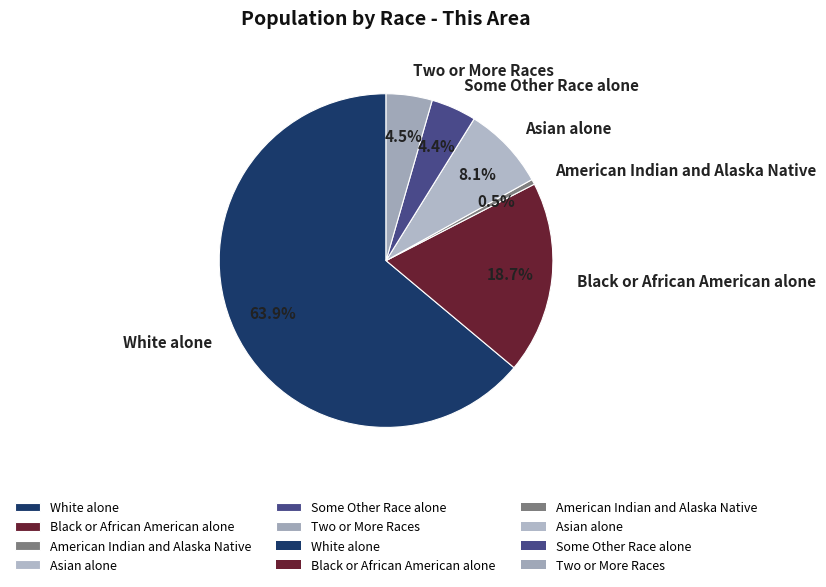

To the nearest percent, what is the difference between the Black or African American alone and White alone slice percentages?

45%